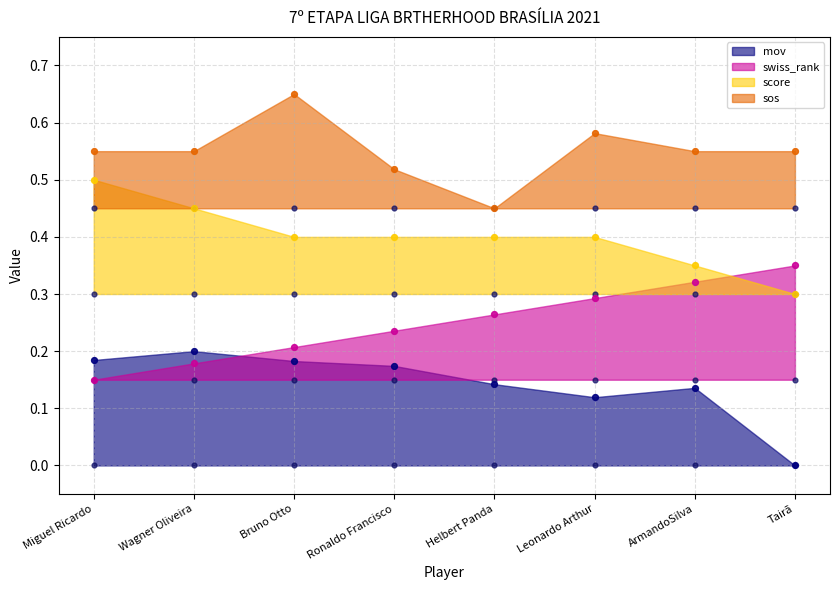

At which category is the sum across all series the highest?

Bruno Otto